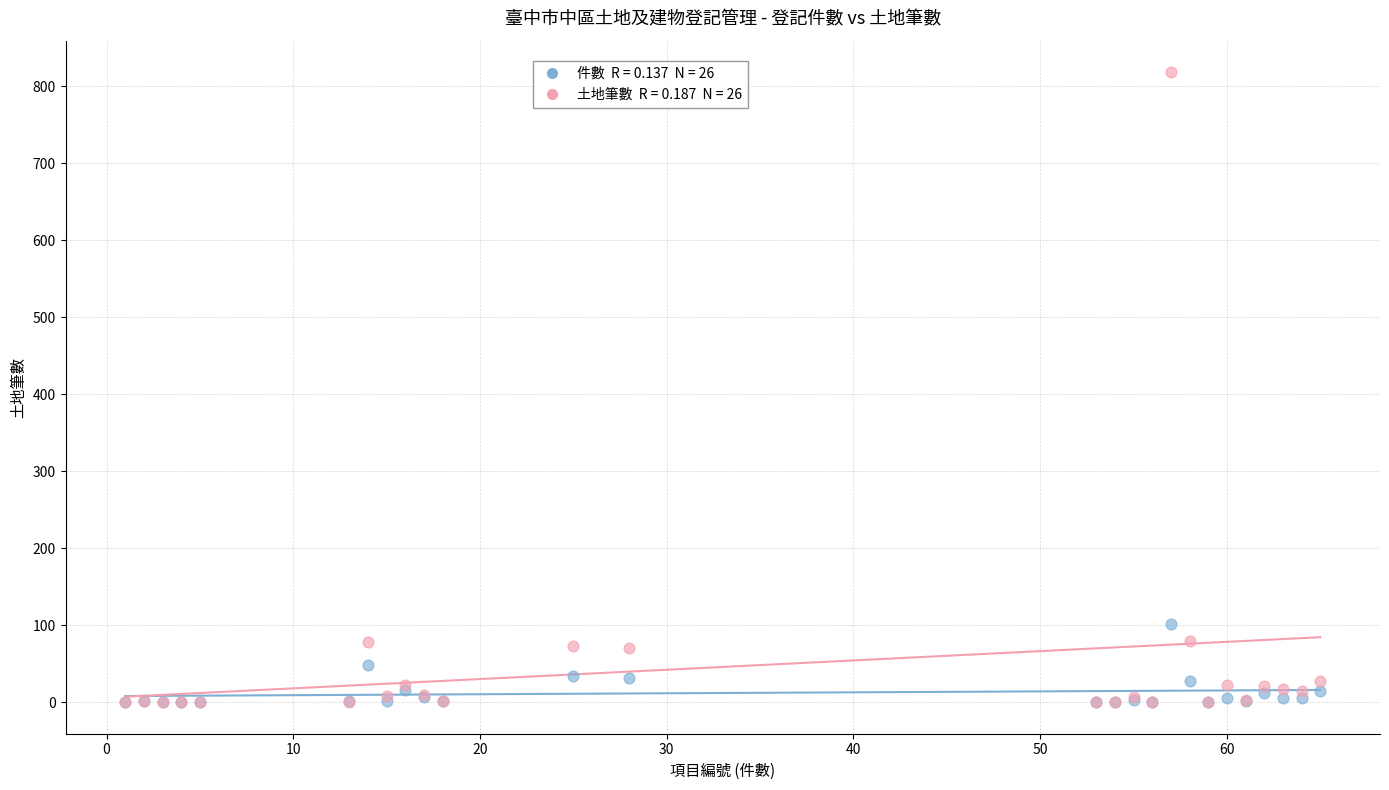

Across all series, what Y value is closest to 409?

101